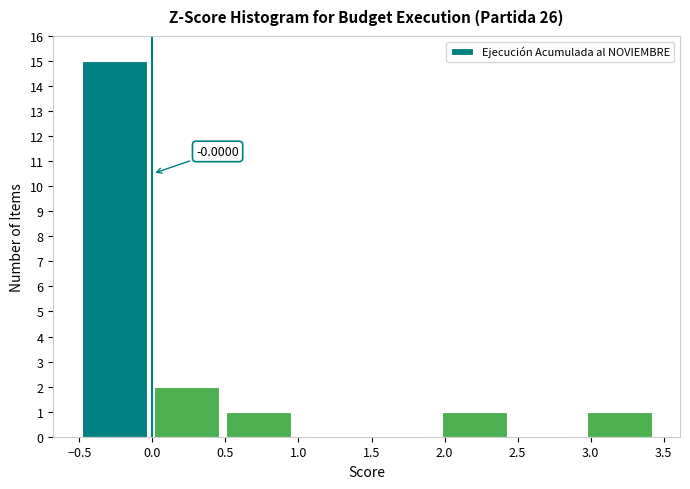

Which range on the x-axis has the tallest bar?

-0.50 to 0.00